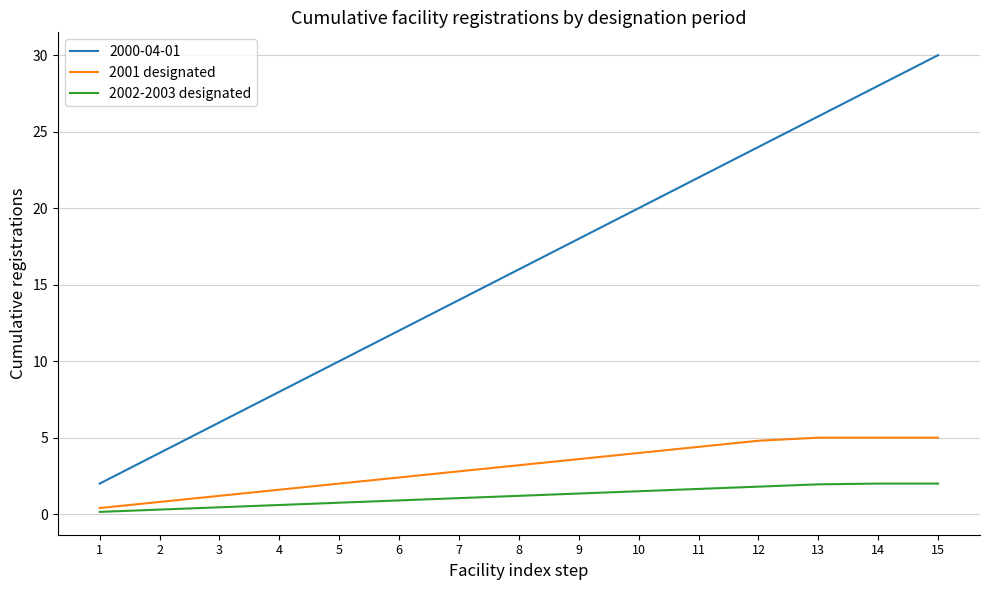

What is the approximate value of 2002-2003 designated at 5?

0.8